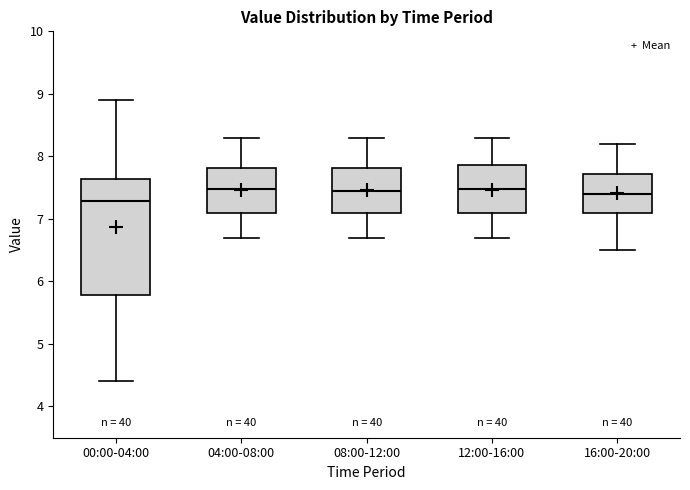

Reading left to right, read every box against the y-axis: the position of its median line, the range the box covers, and the ends of its whiskers. The values are not printed on the chart, so give them approximately, as read against the axis.

00:00-04:00: median 7.3, box 5.8 to 7.6, whiskers 4.4 to 8.9
04:00-08:00: median 7.5, box 7.1 to 7.8, whiskers 6.7 to 8.3
08:00-12:00: median 7.5, box 7.1 to 7.8, whiskers 6.7 to 8.3
12:00-16:00: median 7.5, box 7.1 to 7.9, whiskers 6.7 to 8.3
16:00-20:00: median 7.4, box 7.1 to 7.7, whiskers 6.5 to 8.2